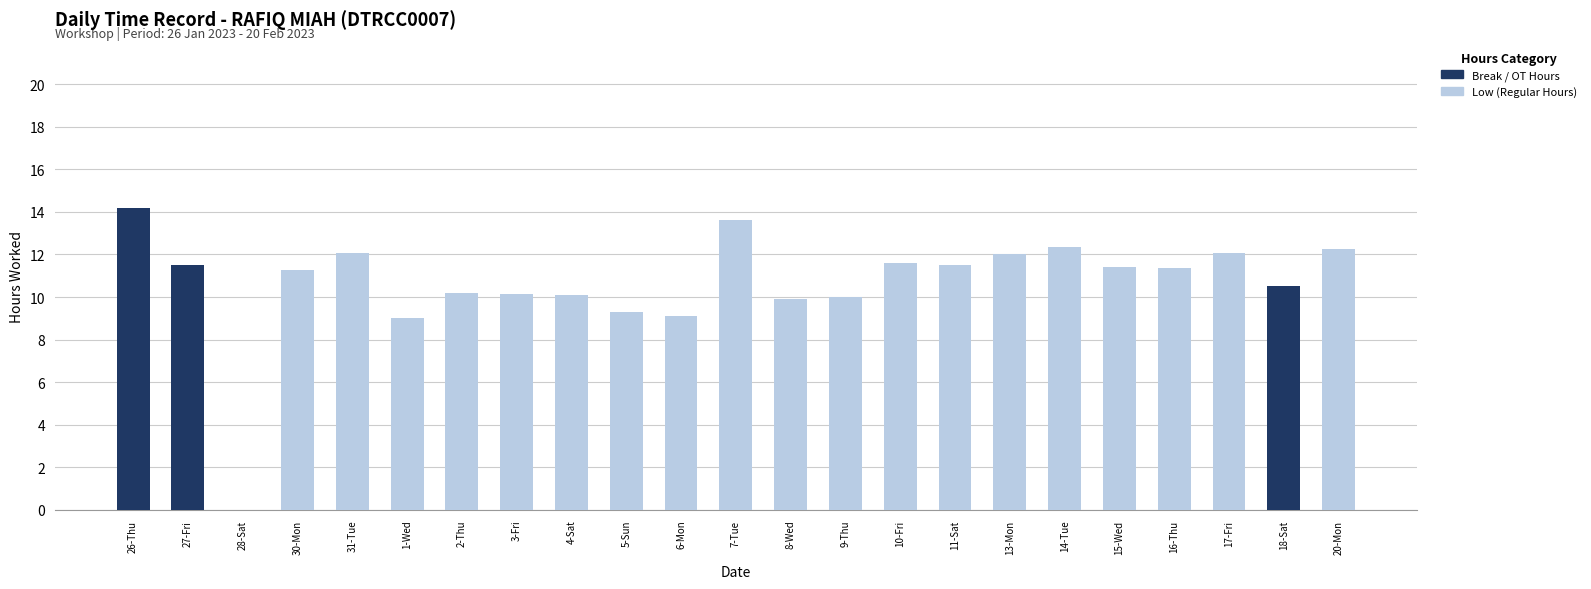

At which category is the sum across all series the highest?

26-Thu